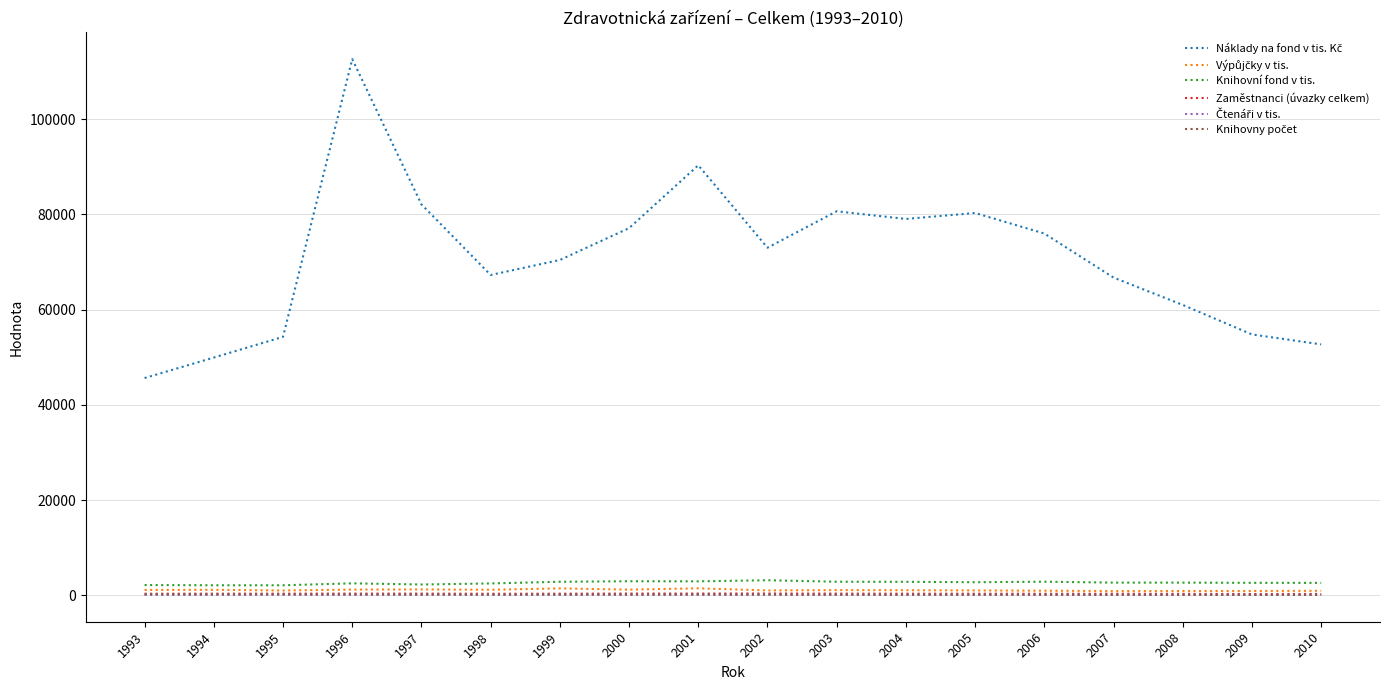

What is the greatest value displayed?

112636